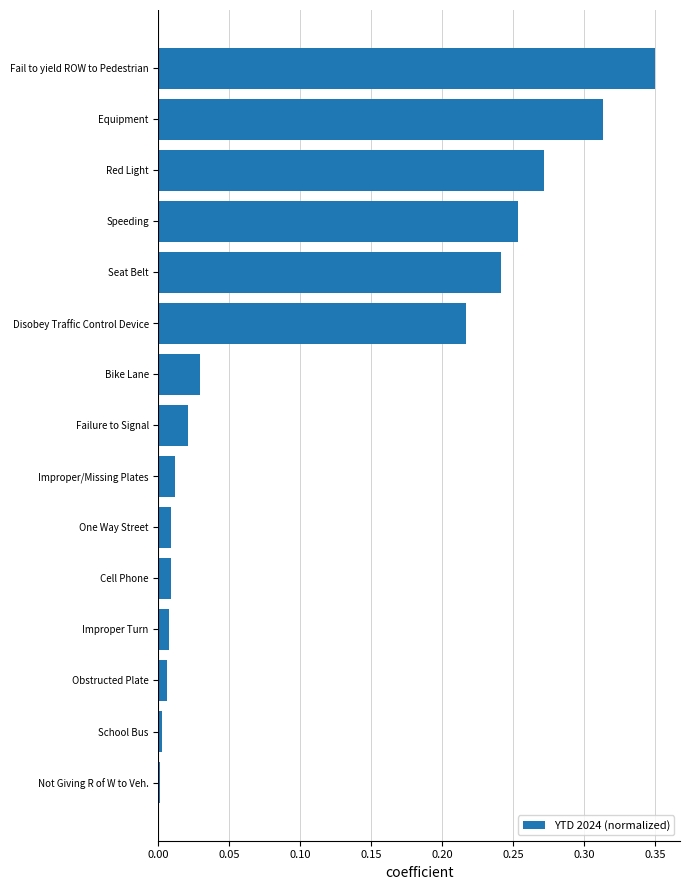

The chart shows a value of 0.4 at Equipment. True or false?

False